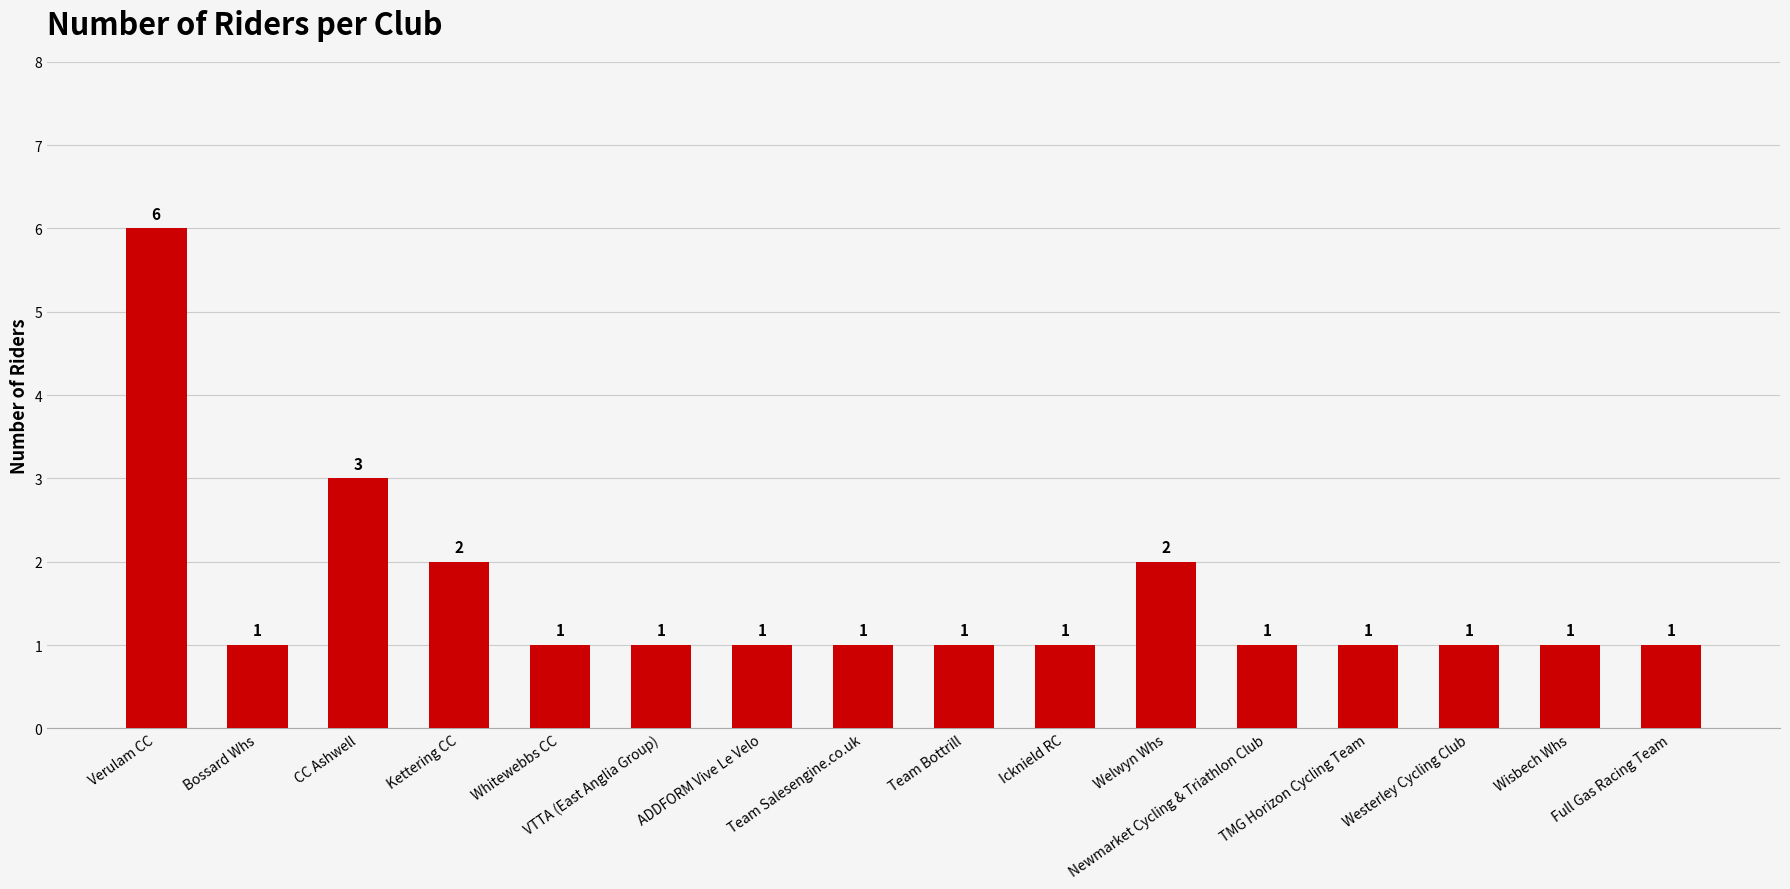

What is the value of the 3rd bar from the left?

3